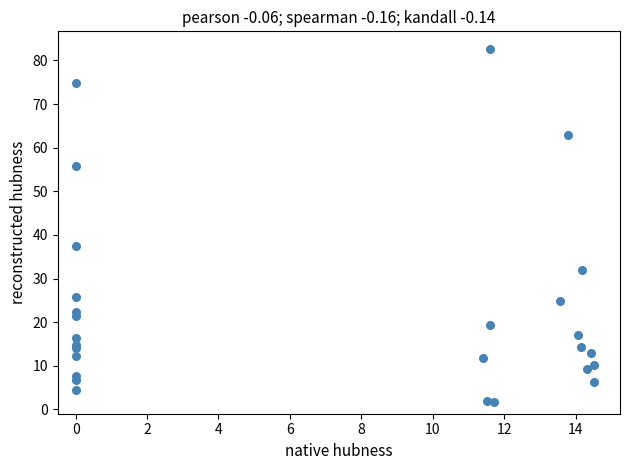

What Y value in the scatter plot is closest to 42?

37.3